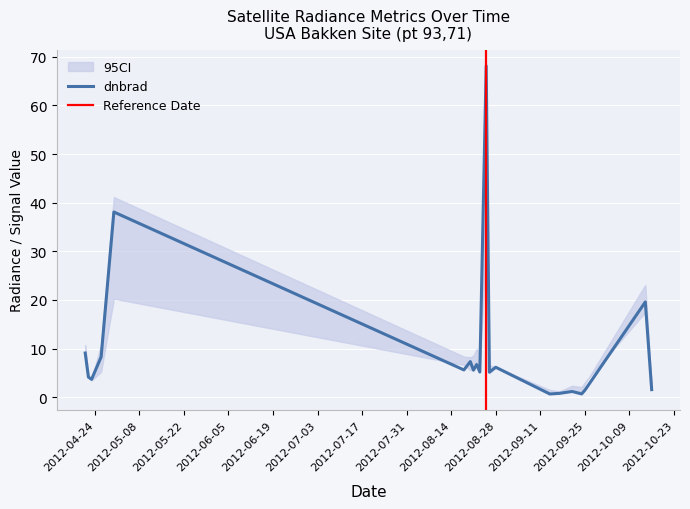

At which category is the sum across all series the highest?

2012-08-25